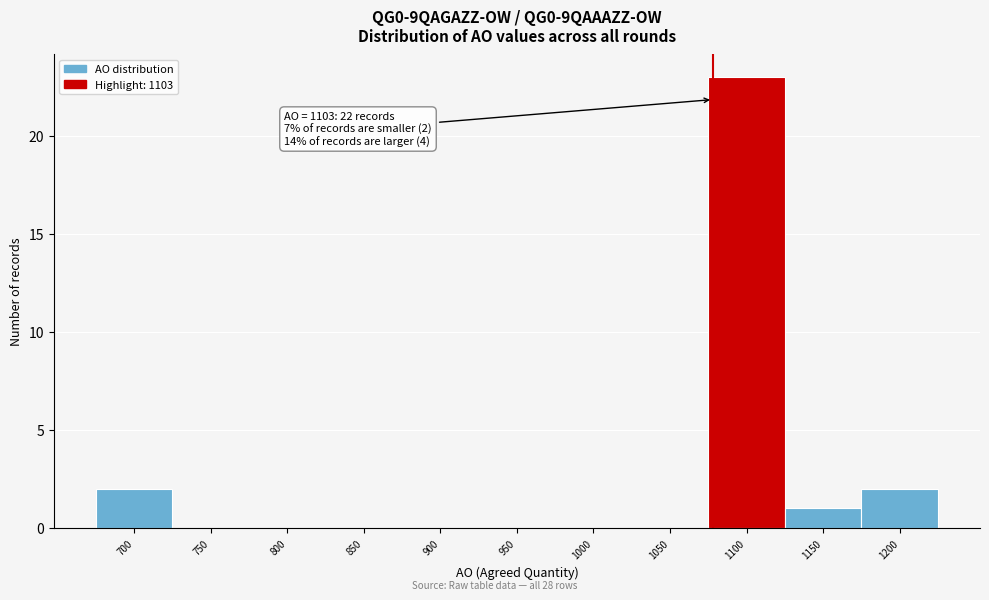

Reading left to right, what are all the values shown in this chart?

700=2	750=0	800=0	850=0	900=0	950=0	1000=0	1050=0	1100=23	1150=1	1200=2